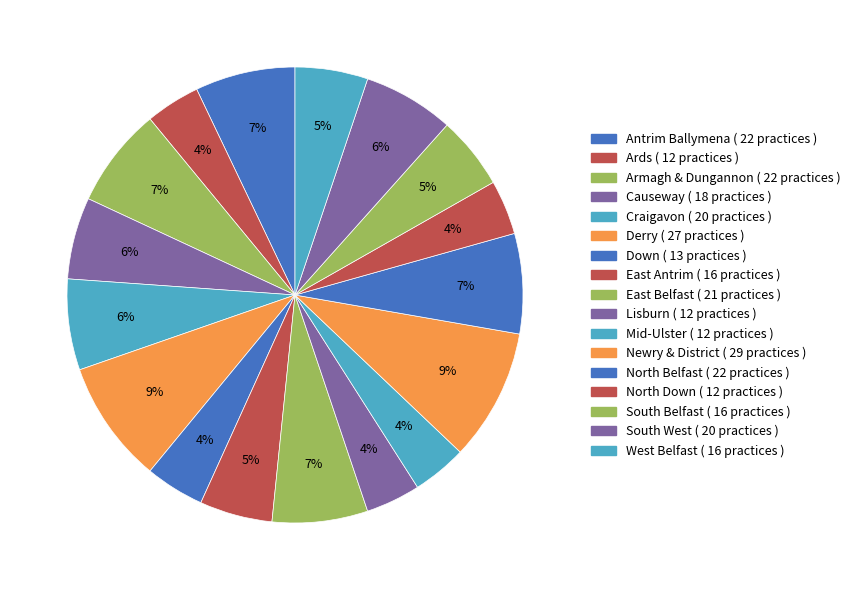

How many segments does this pie chart have?

17